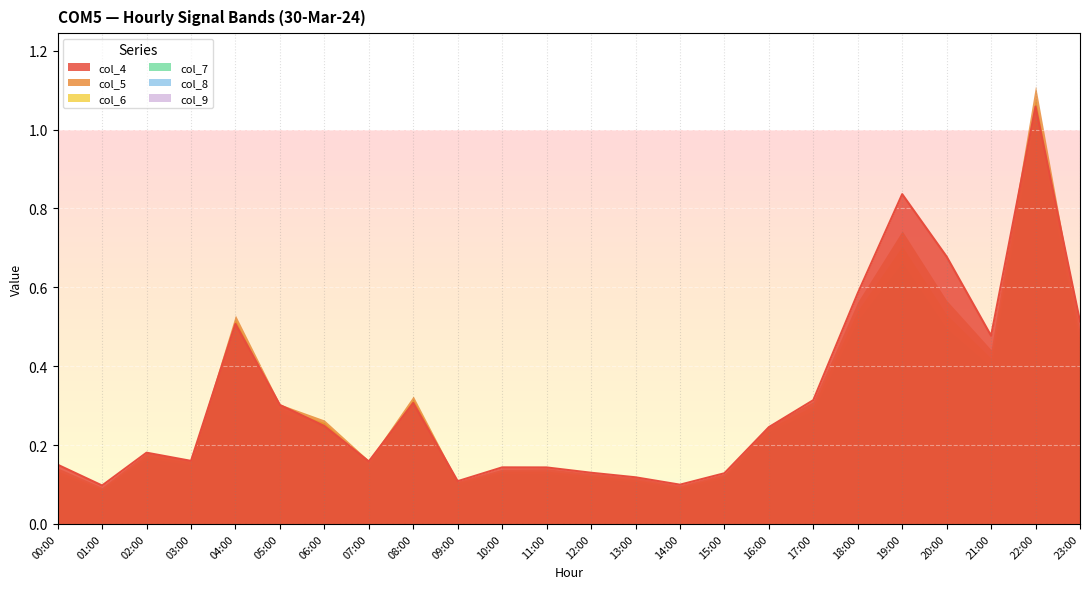

What is the approximate value of col_4 at 02:00?

0.2